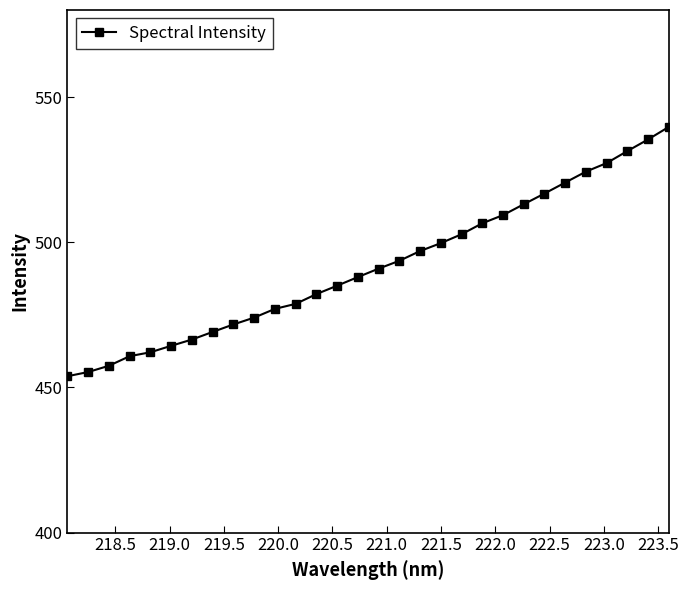

What is the value of the 20th point from the left?

502.8